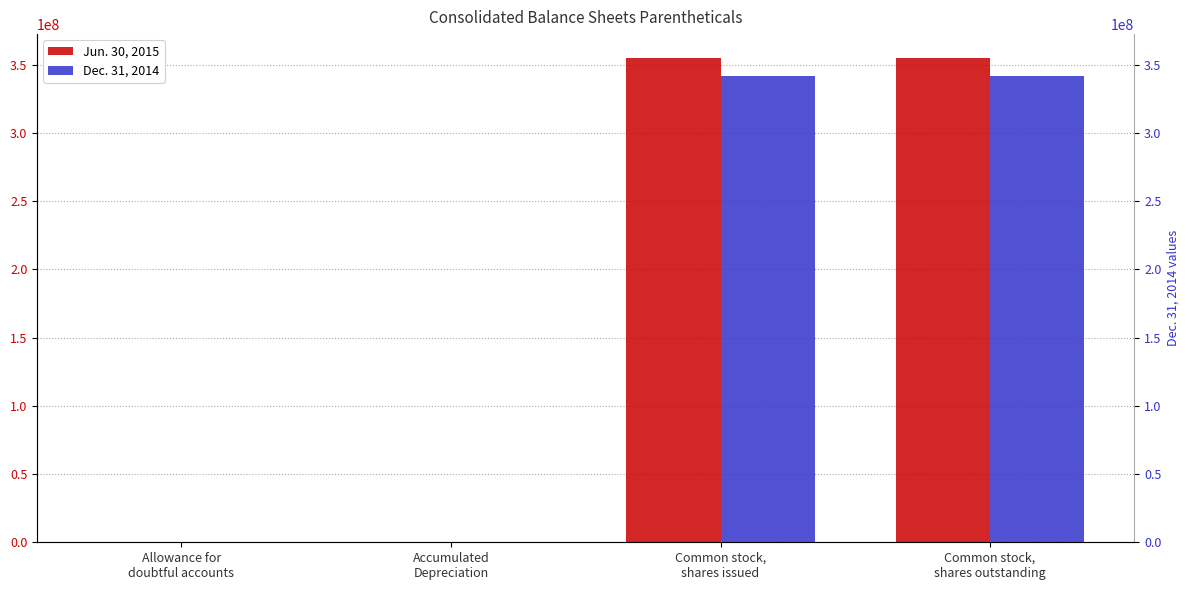

Are the bars horizontal?

No